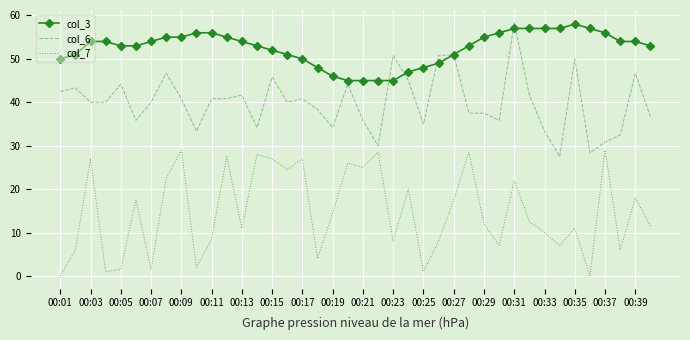

List the series in order of their overall mean, highest first.

col_3, col_6, col_7